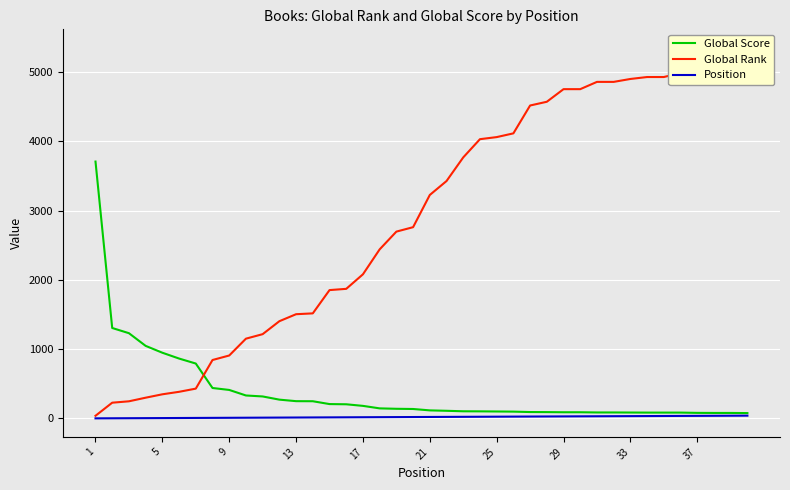

What is the sum of all Position values?

820